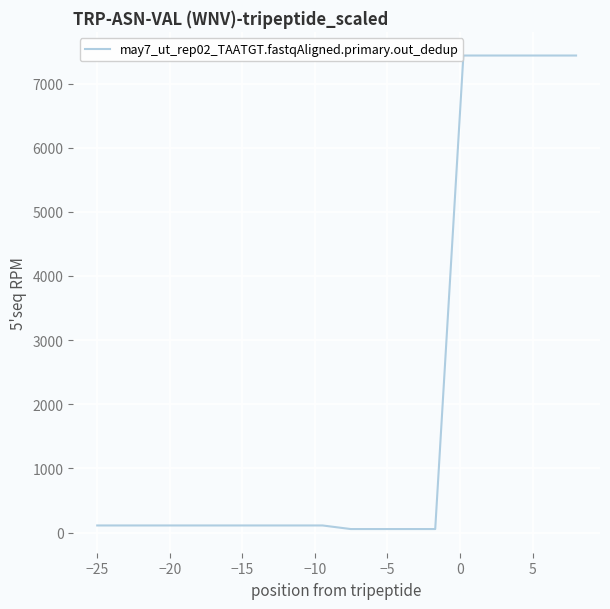

What is the label of the 17th point from the right?

−20